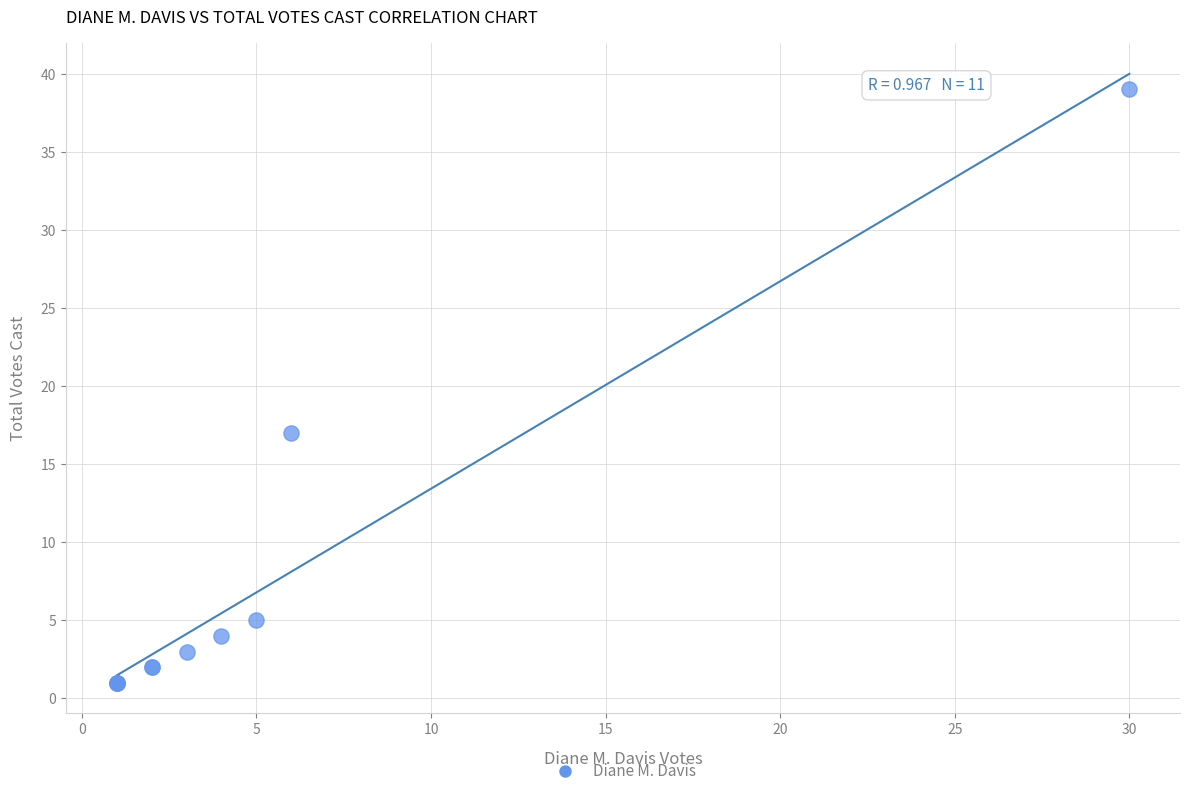

What Y value in the scatter plot is closest to 20?

17